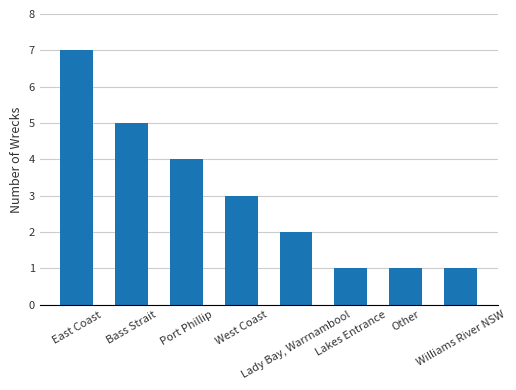

The chart shows a value of 2 at Port Phillip. True or false?

False